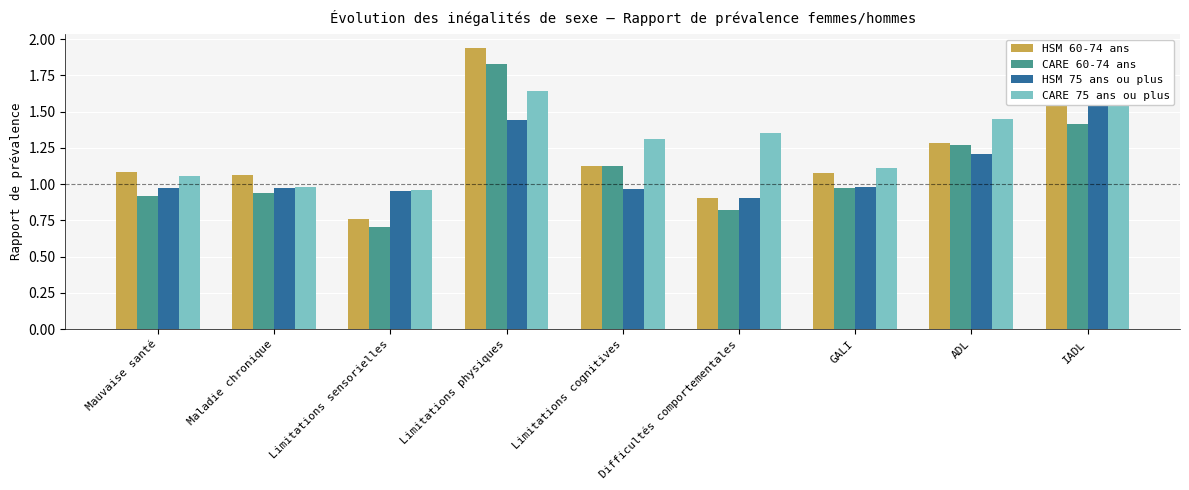

The value of HSM 60-74 ans at Difficultés comportementales is 0.9. True or false?

True